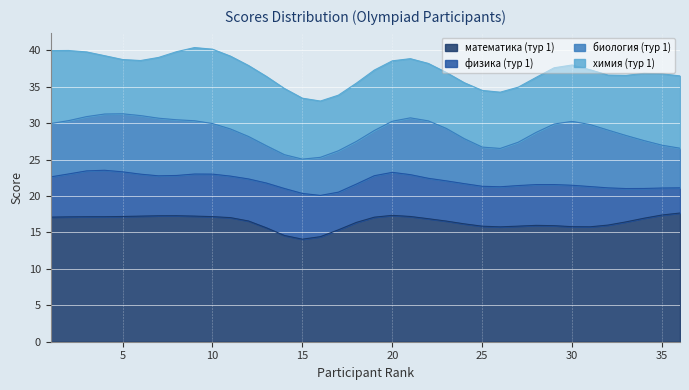

At which label is физика (тур 1) closest to 5?

1